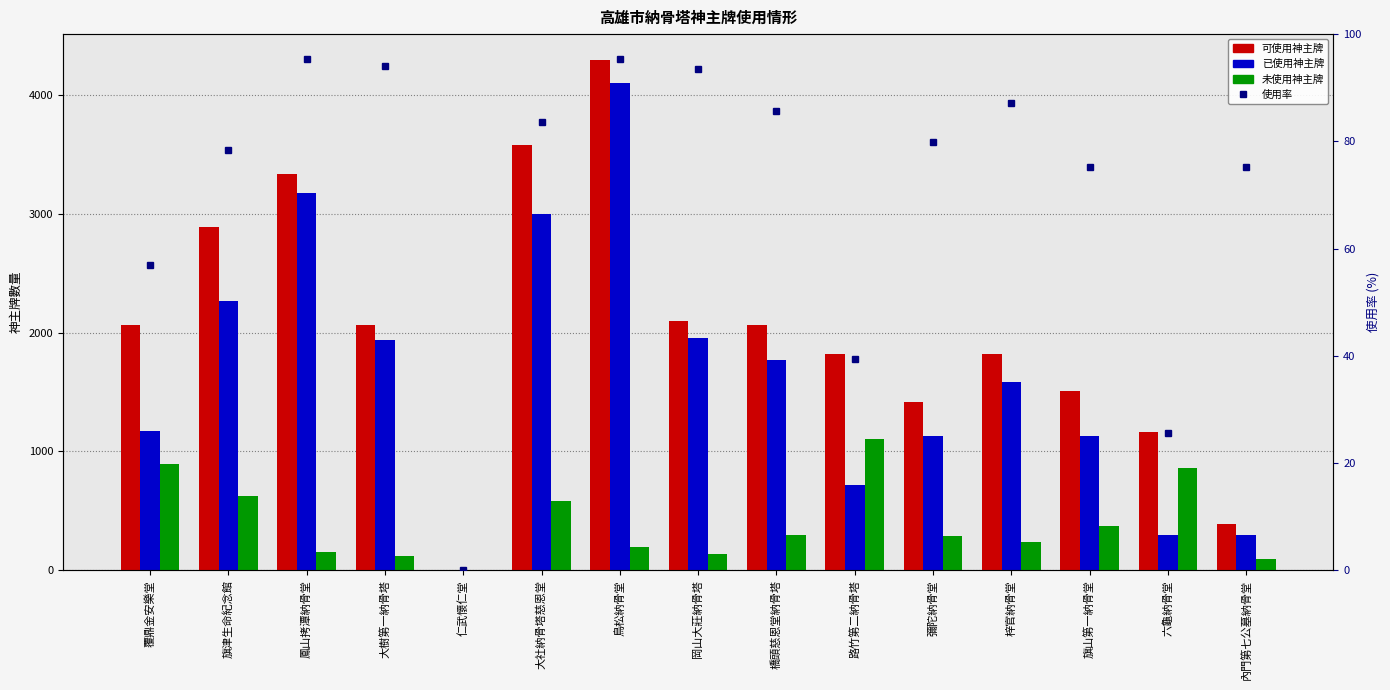

Which category has the highest value in the 可使用神主牌 series?

鳥松納骨堂